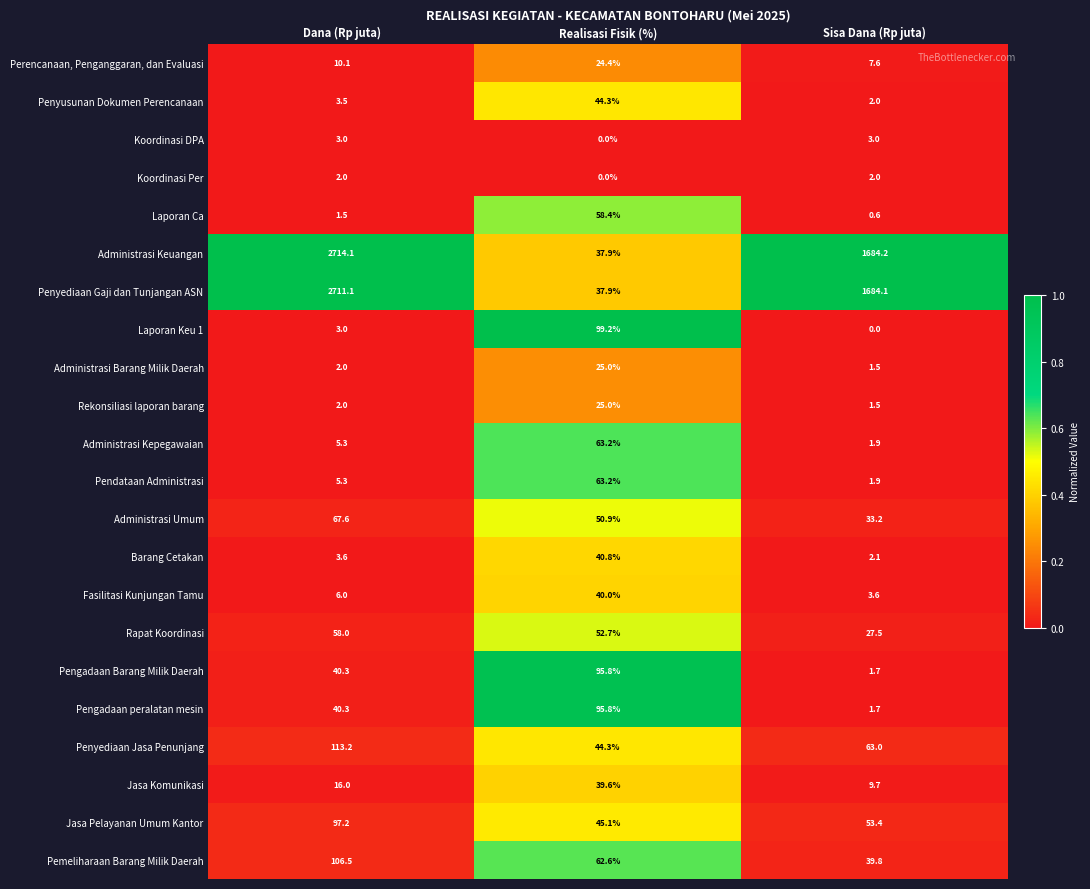

The value of Jasa Pelayanan Umum Kantor at Dana (Rp juta) is 160.5. True or false?

False